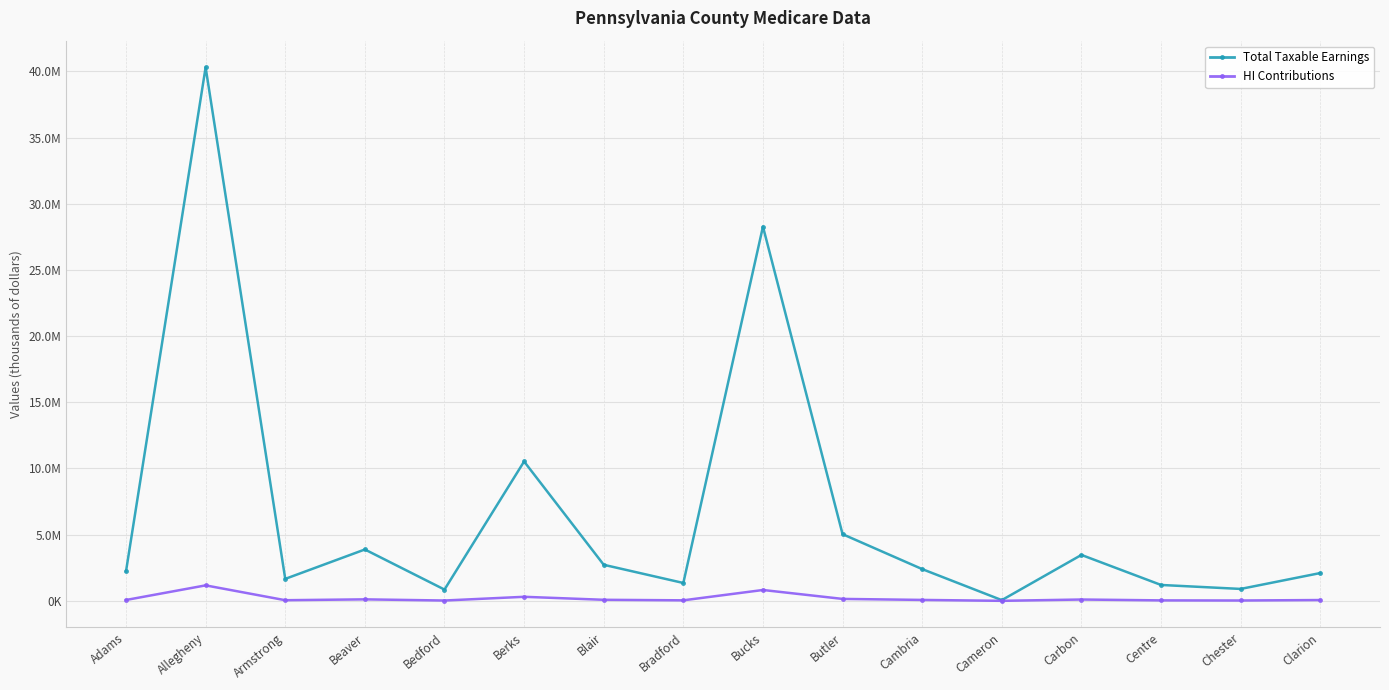

What position from the left is Clarion?

16